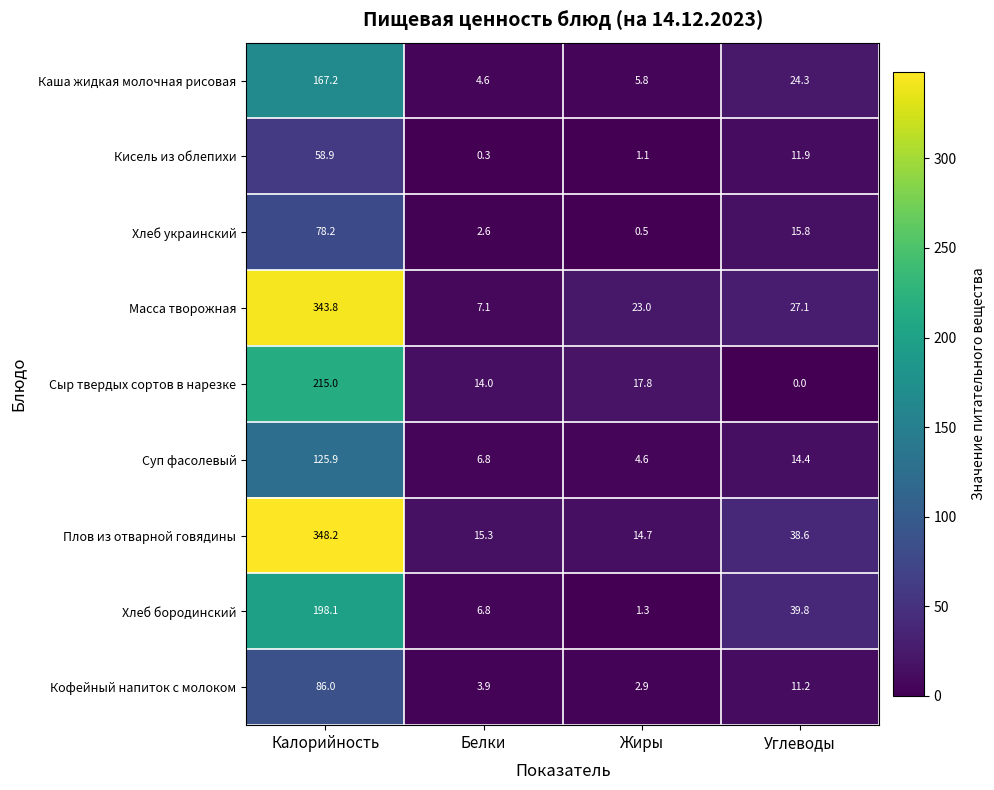

Rank the series by their maximum value, from highest to lowest.

Плов из отварной говядины, Масса творожная, Сыр твердых сортов в нарезке, Хлеб бородинский, Каша жидкая молочная рисовая, Суп фасолевый, Кофейный напиток с молоком, Хлеб украинский, Кисель из облепихи